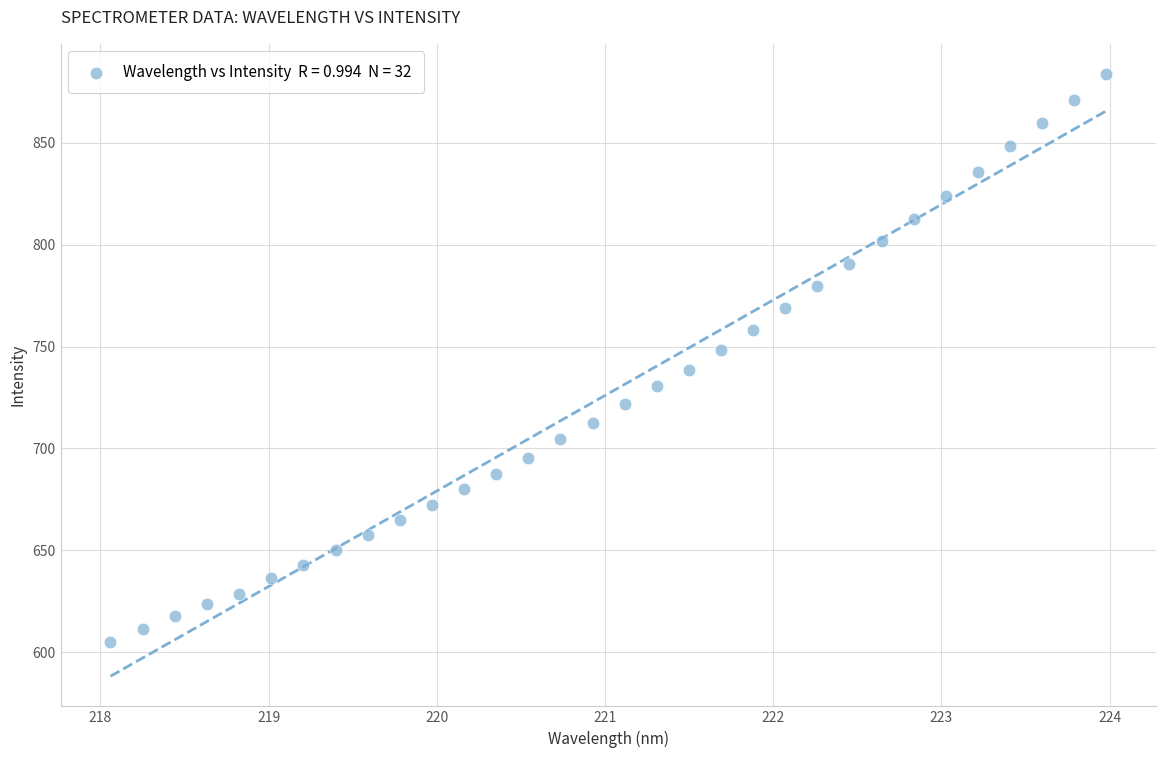

What is the range of Y values (max minus min)?

278.9